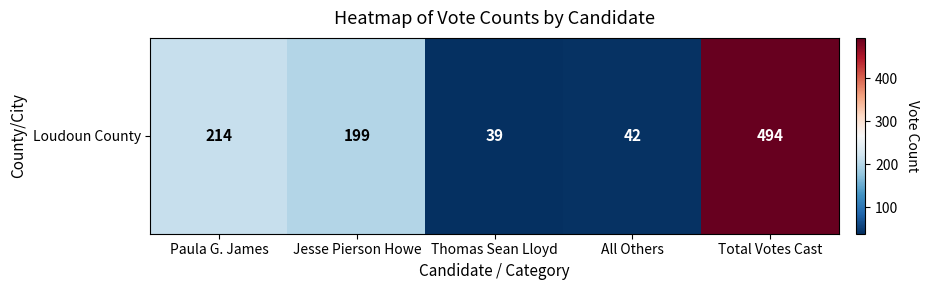

How many distinct data groups are displayed?

1